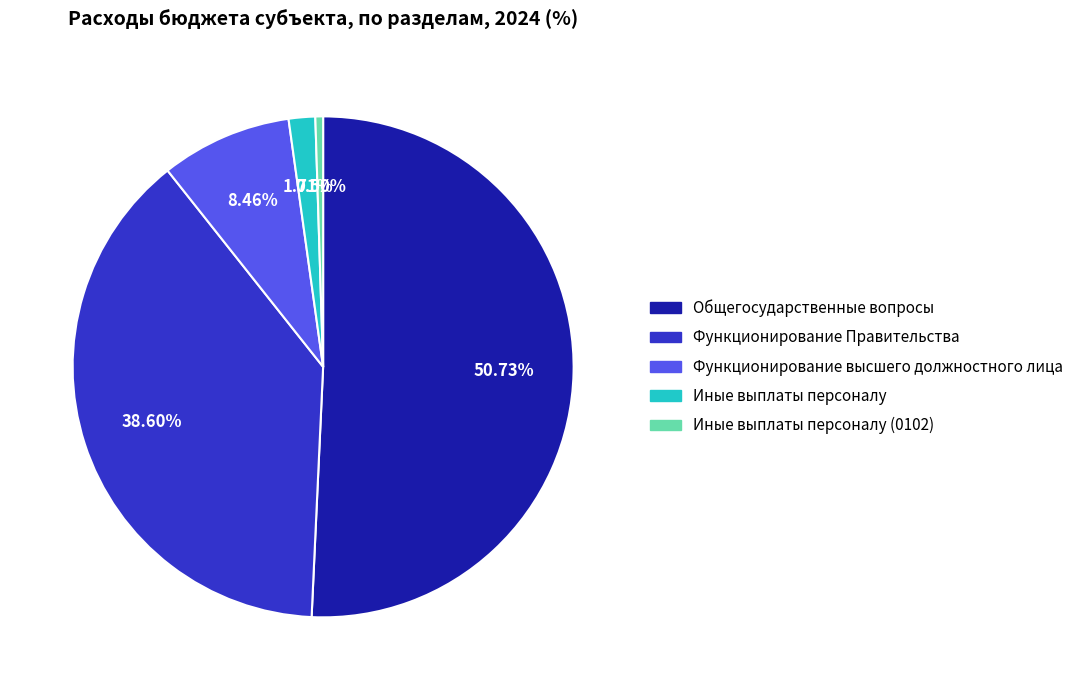

Which slice is the largest?

Общегосударственные вопросы